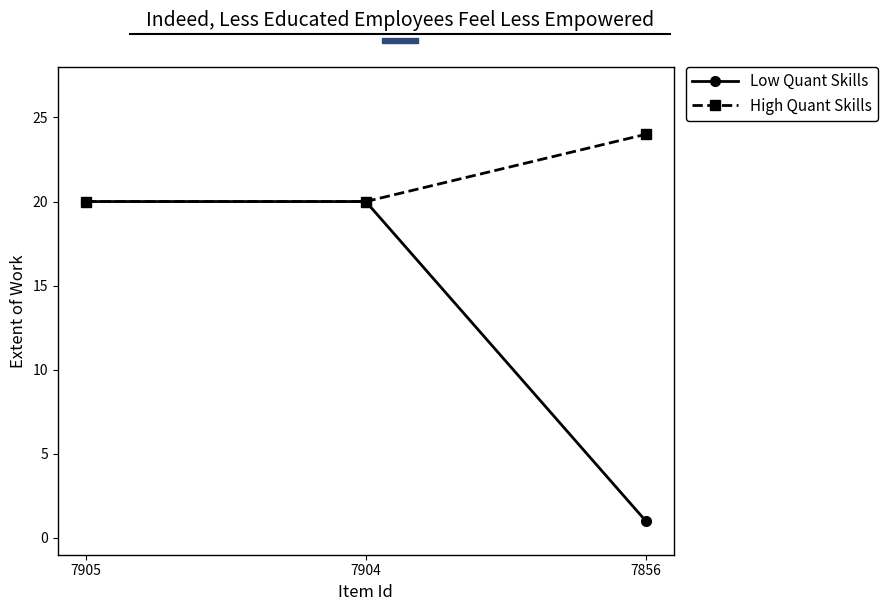

Rank the series by their maximum value, from lowest to highest.

Low Quant Skills, High Quant Skills